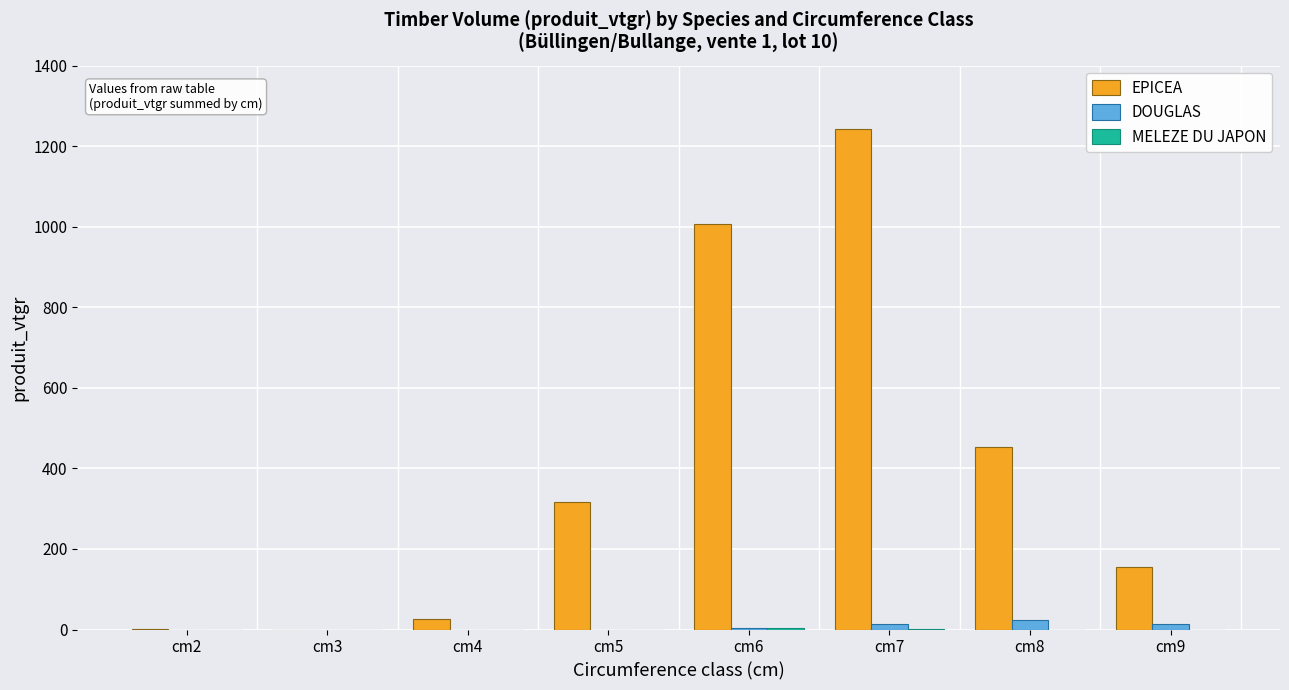

What is the greatest value displayed?

1241.8